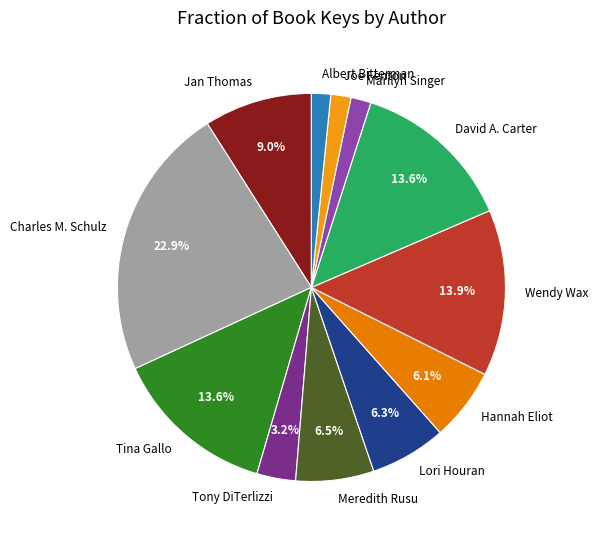

The Lori Houran slice represents 20% of the pie. True or false?

False